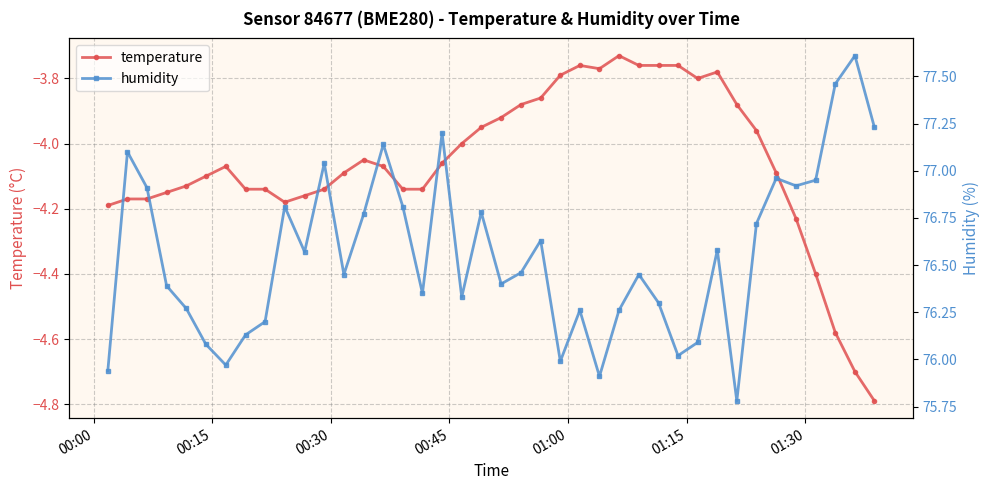

True or false: humidity and temperature cross at least once.

False